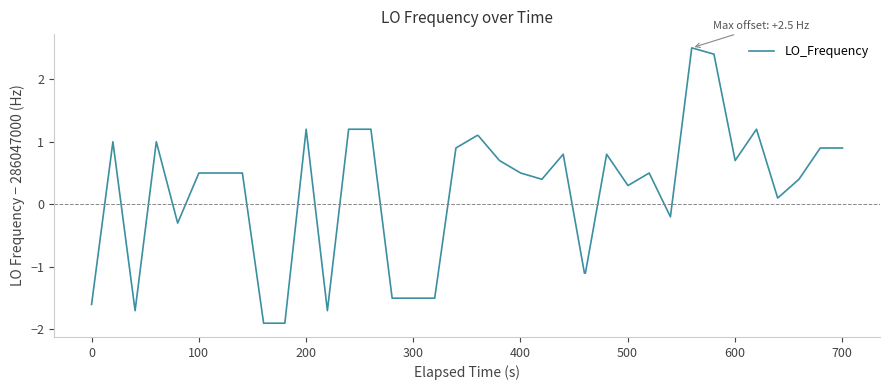

What is the difference between the maximum and minimum values?

4.4